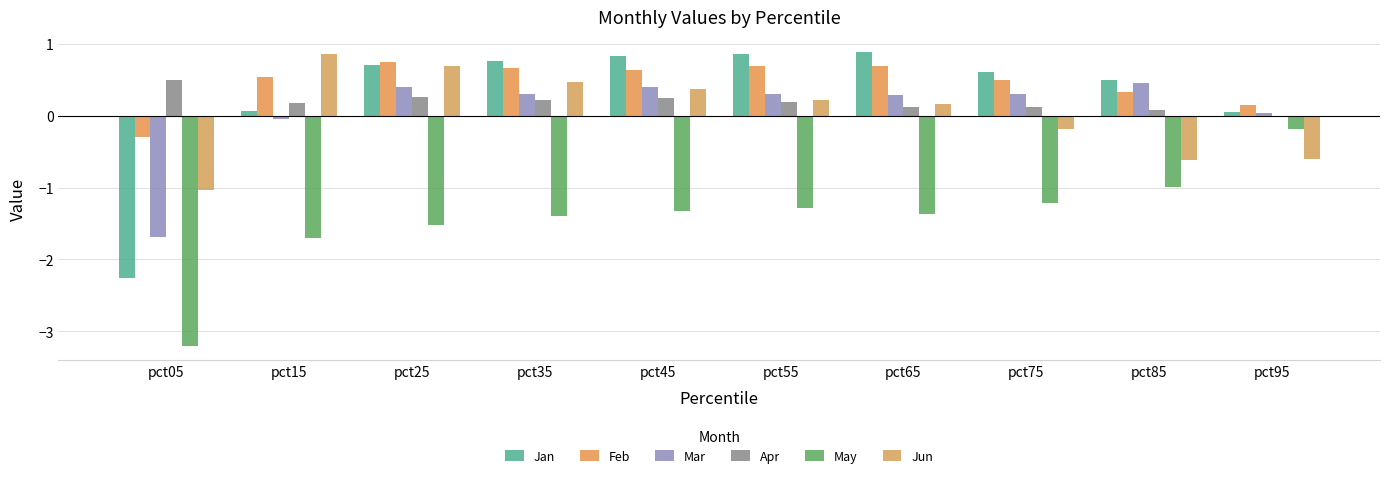

How many bars are there in each group?

6